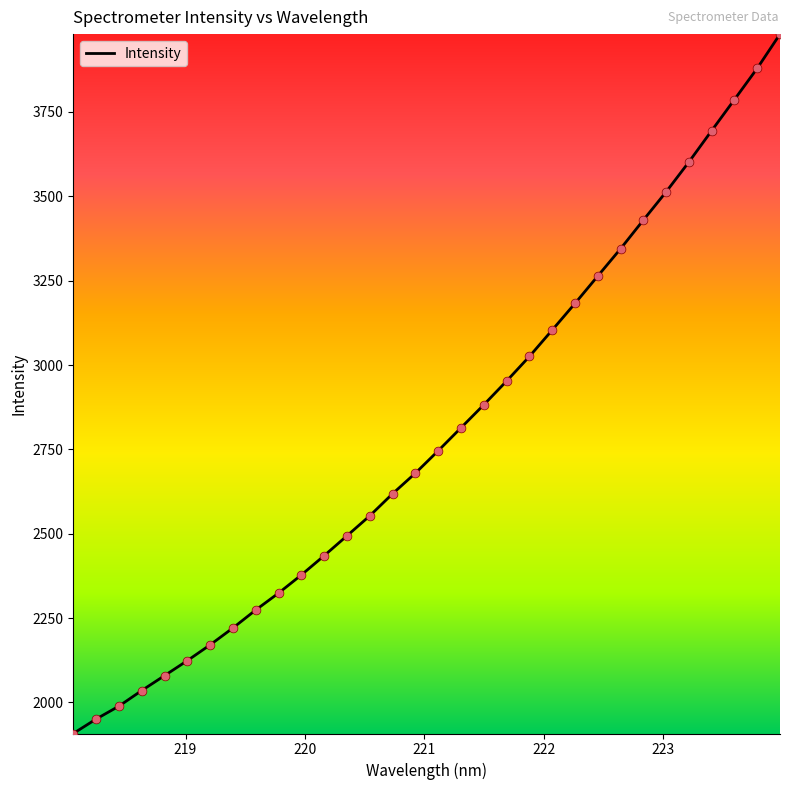

What is the maximum value shown in the chart?

3980.8